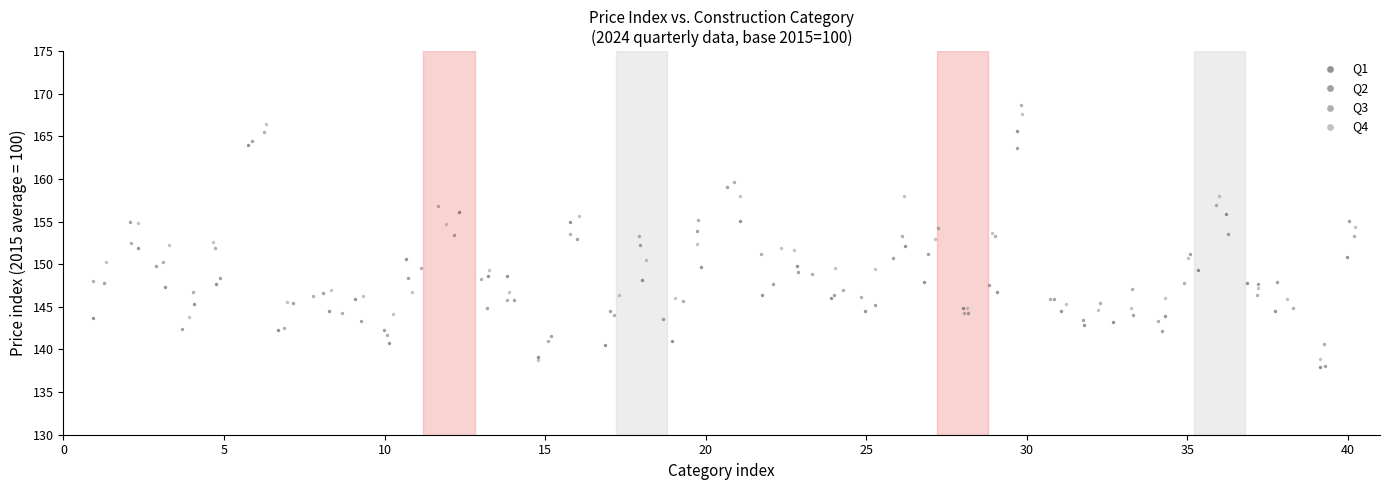

Which series has the largest Y range (max minus min)?

Q4